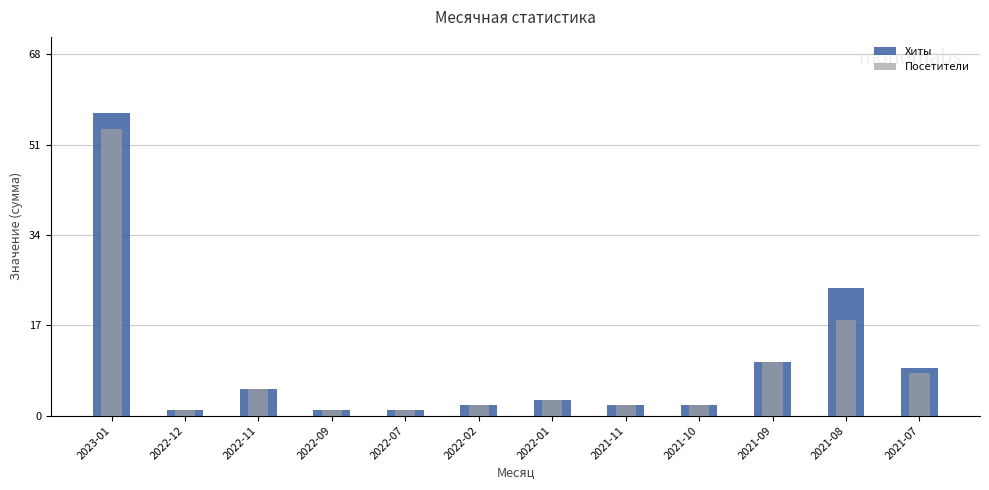

The Посетители series shows 0 at 2022-09. True or false?

False